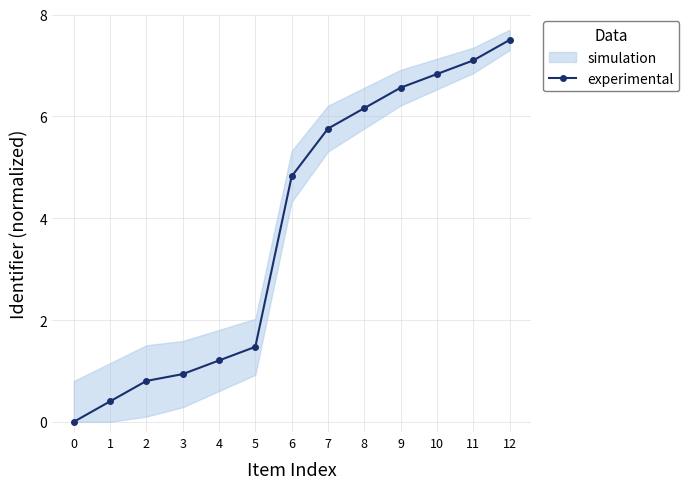

Reading left to right, extract all data points from this chart.

0.0	0.4	0.8	0.9	1.2	1.5	4.8	5.8	6.2	6.6	6.8	7.1	7.5